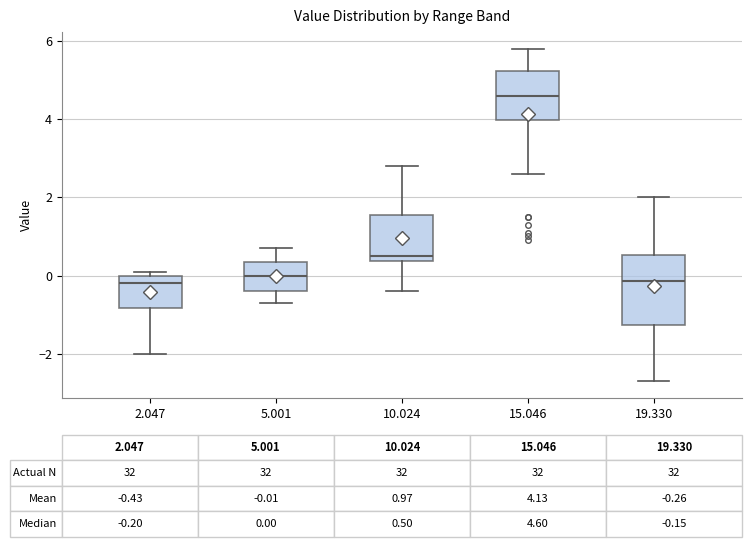

Which box is the tallest, from its lower edge to its upper edge?

19.330